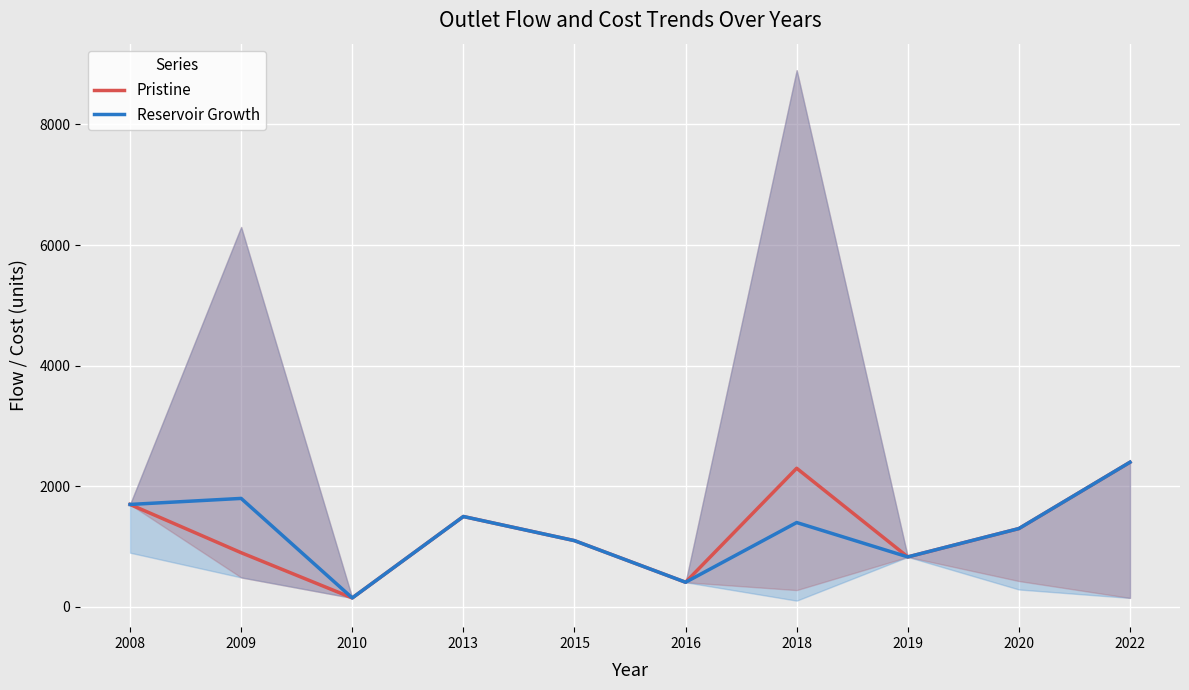

Which series has the widest spread of values?

Pristine